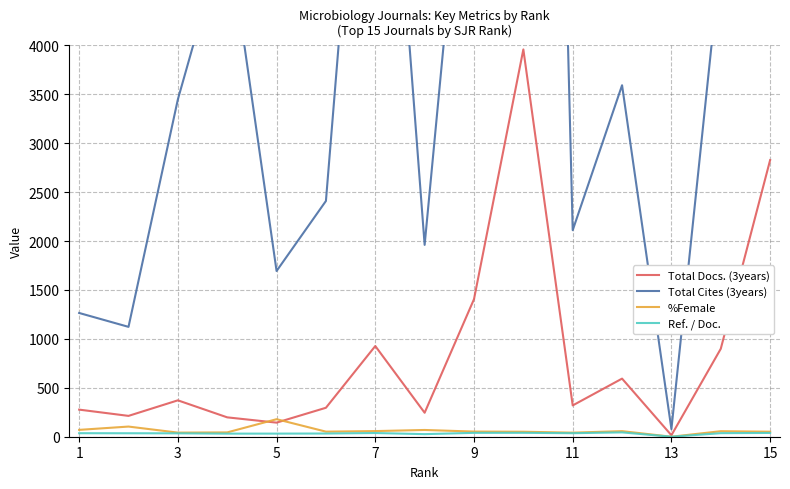

What is the sum of the %Female values at 11 and 10?

98.5